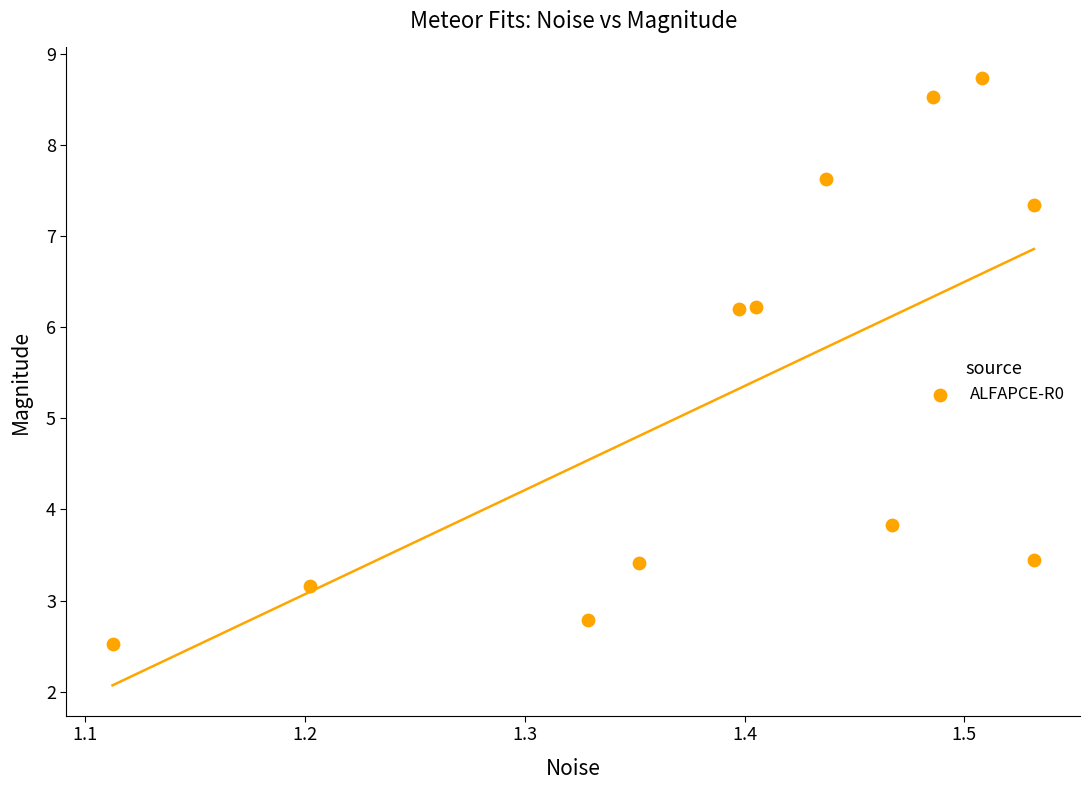

What is the average Y value?

5.3